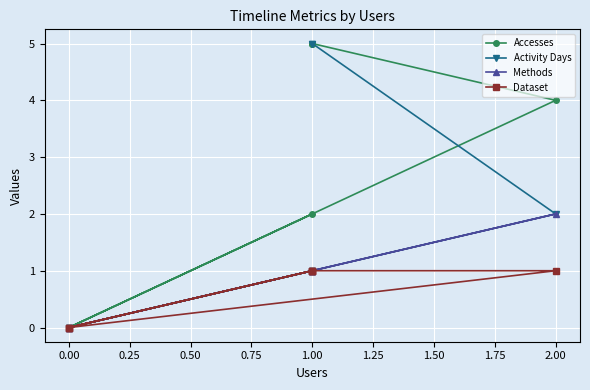

What are all the series names shown in the legend?

Accesses, Activity Days, Methods, Dataset